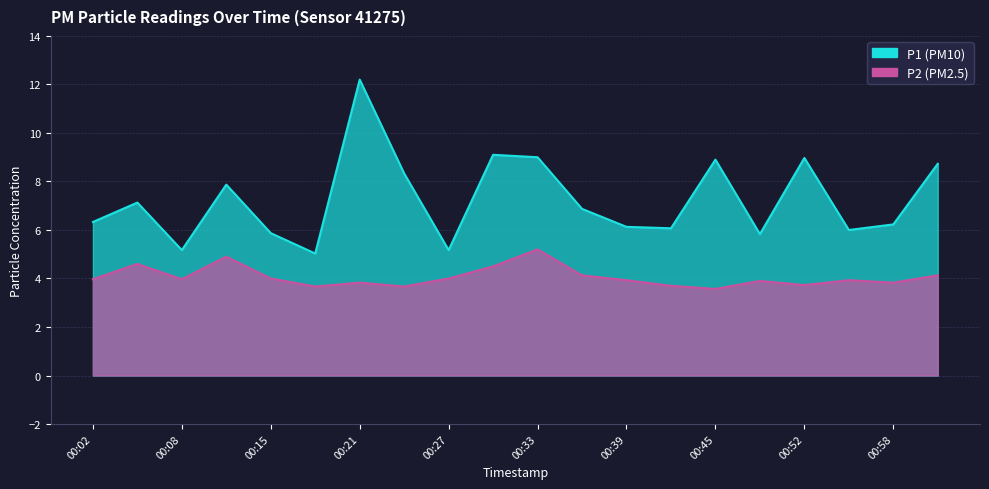

What is the label of the 18th point from the left?

00:55